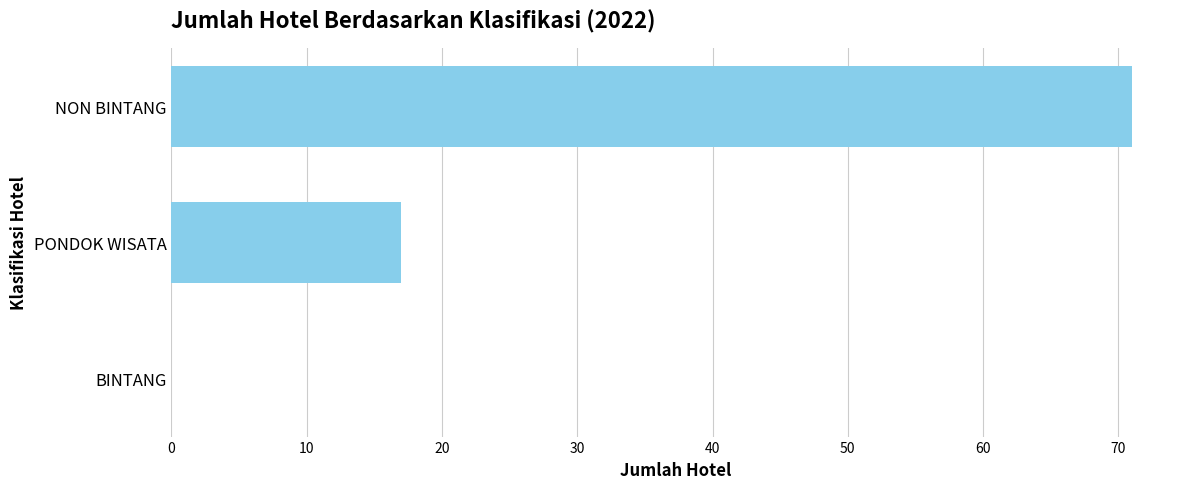

What is the average value?

29